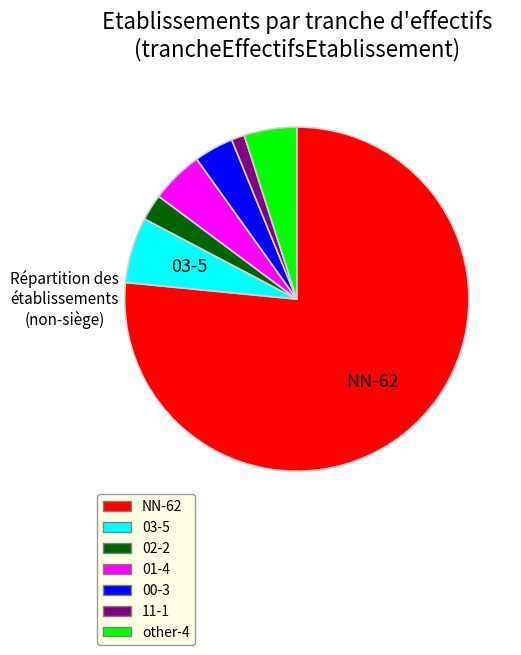

Which has a higher value, other-4 or 00-3?

other-4